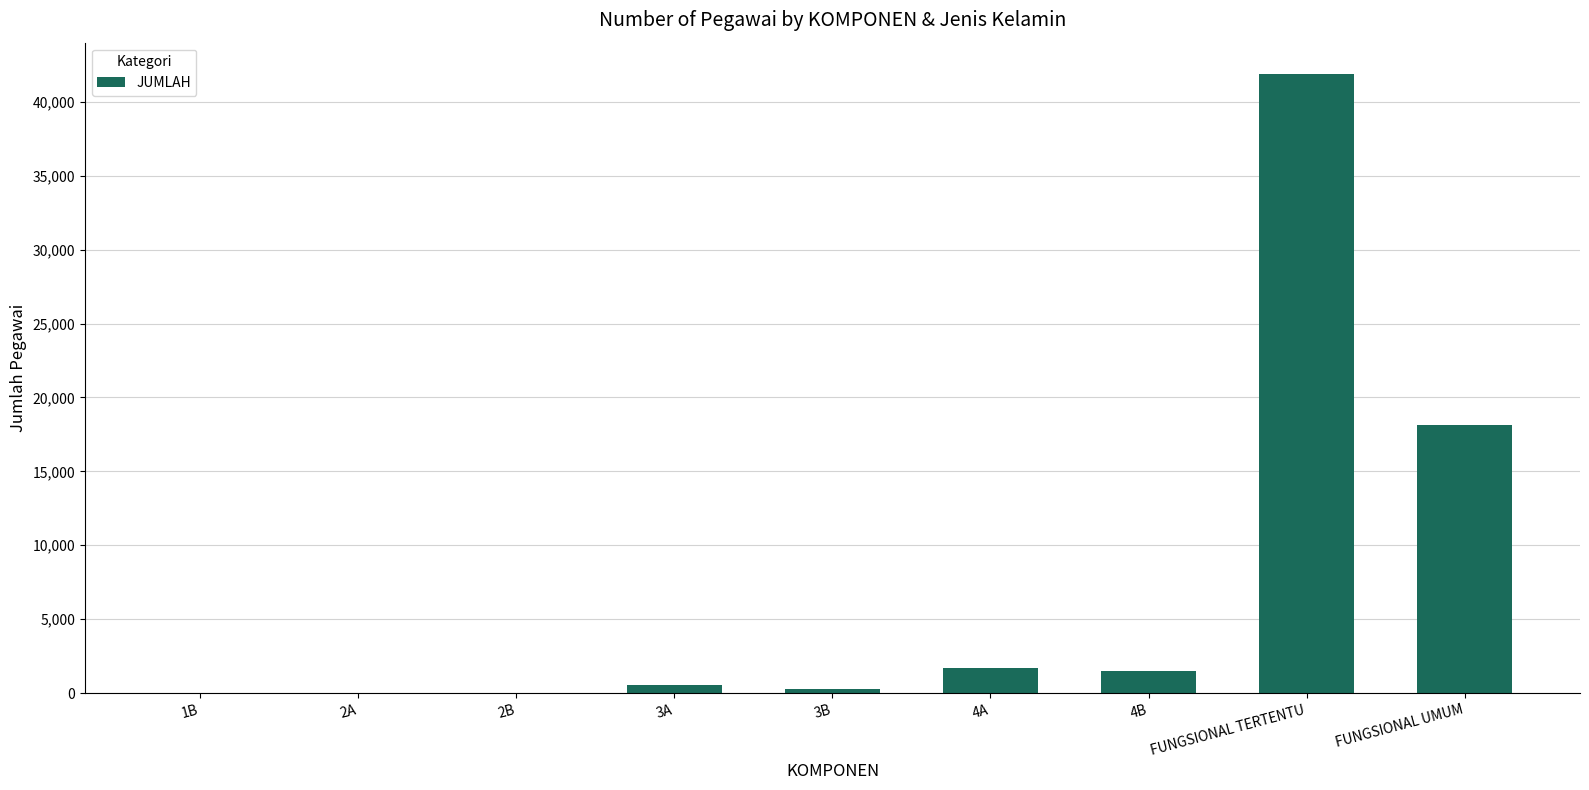

Where is the data nearest to the value 20957?

FUNGSIONAL UMUM